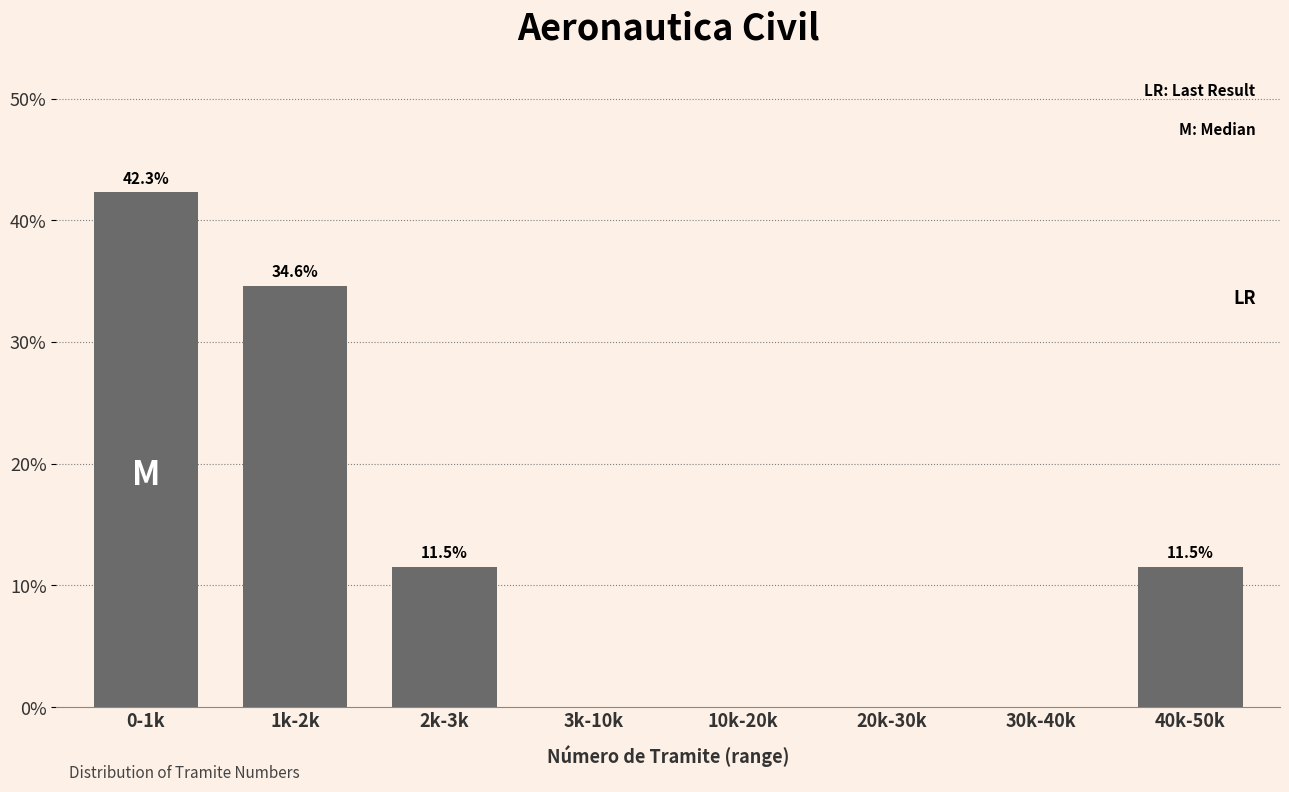

Reading left to right, what are all the values shown in this chart?

0-1k=42.3	1k-2k=34.6	2k-3k=11.5	3k-10k=0.0	10k-20k=0.0	20k-30k=0.0	30k-40k=0.0	40k-50k=11.5